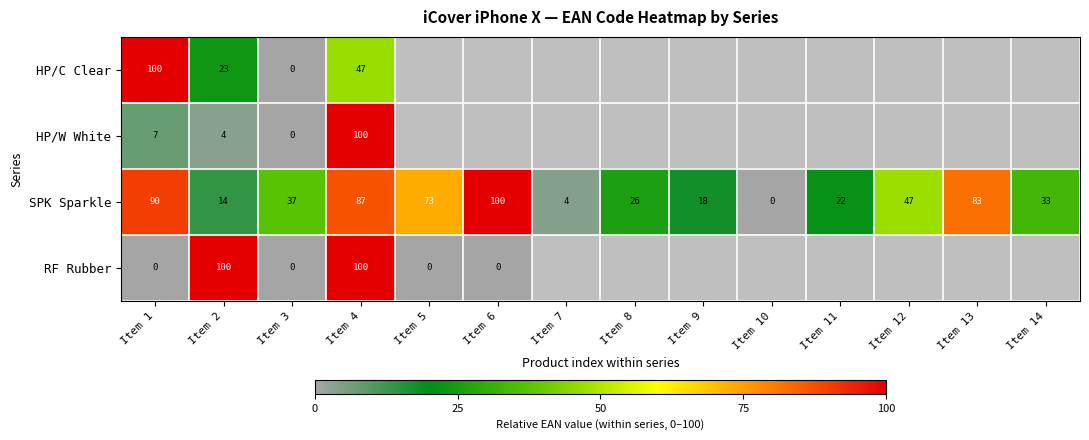

Between Item 5 and Item 1, which is larger?

Item 1